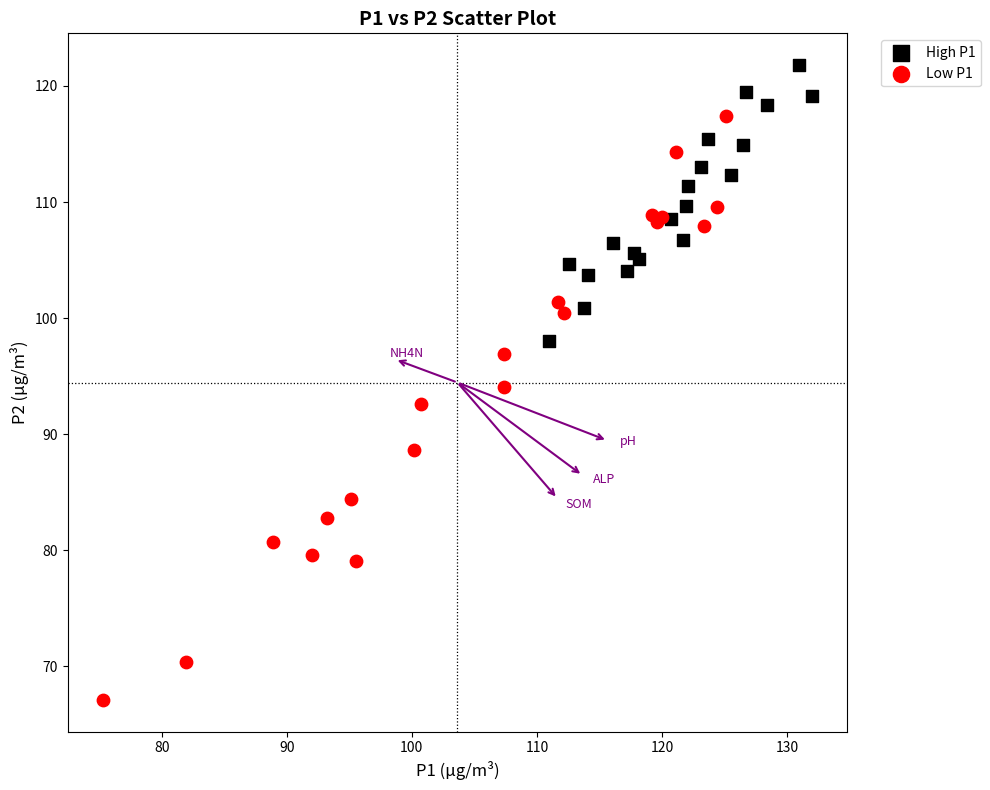

Which series reaches the minimum Y coordinate?

Low P1